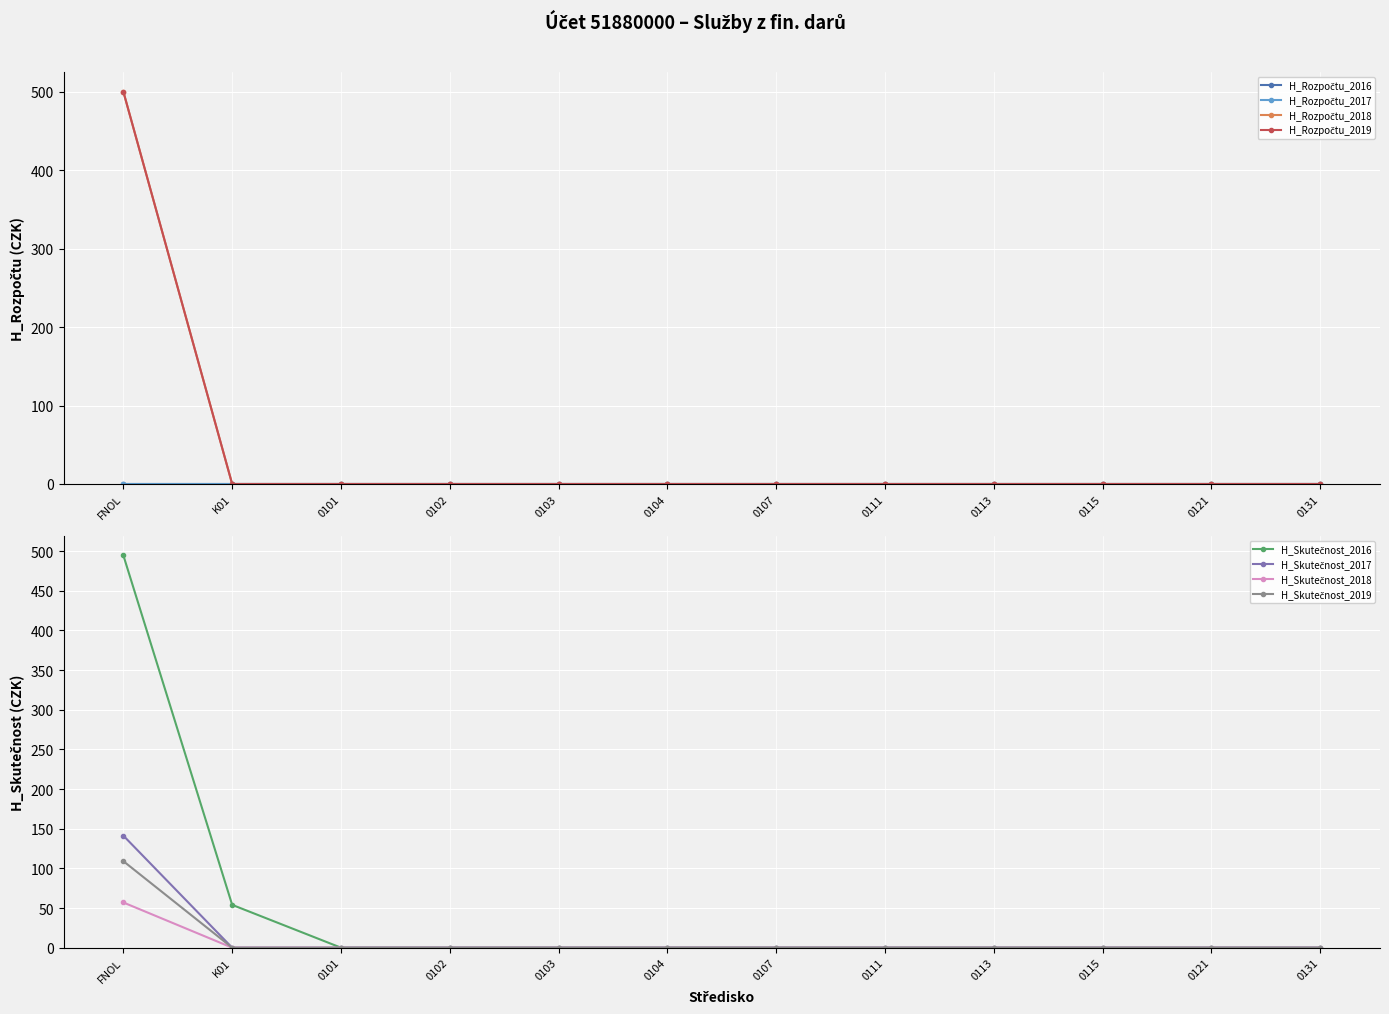

At which category is the sum across all series the highest?

FNOL